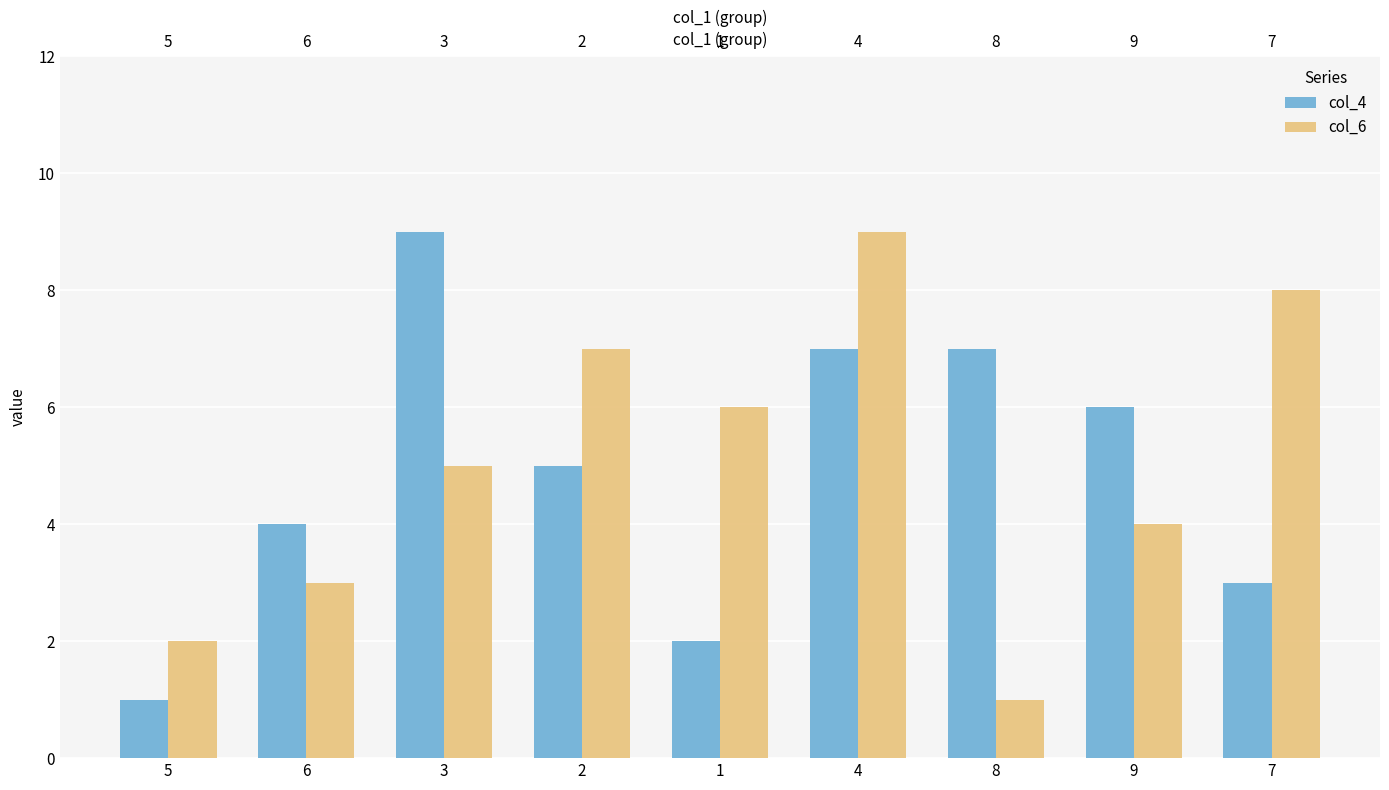

How many data points in col_6 are above 5?

4